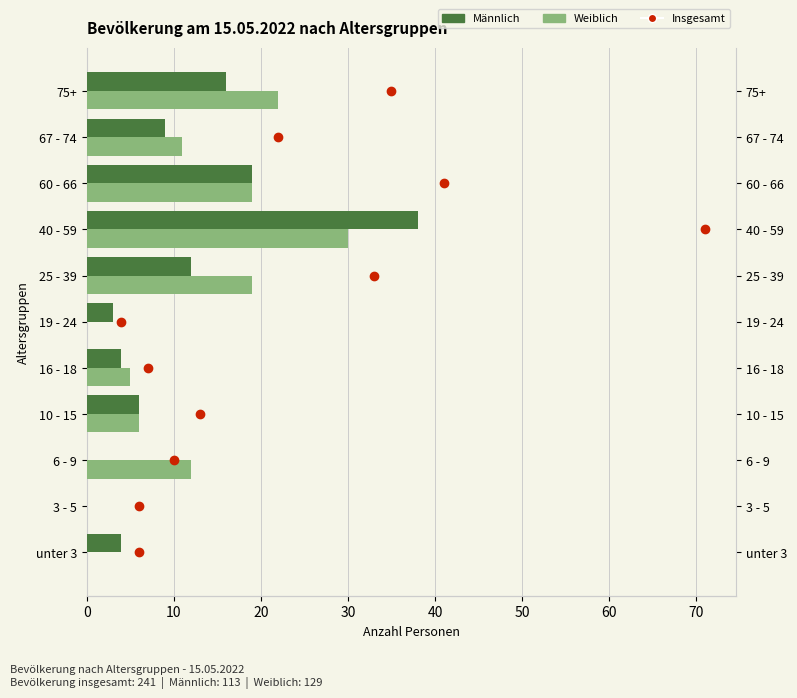

The value of Gesamt at 0 is -5. True or false?

False